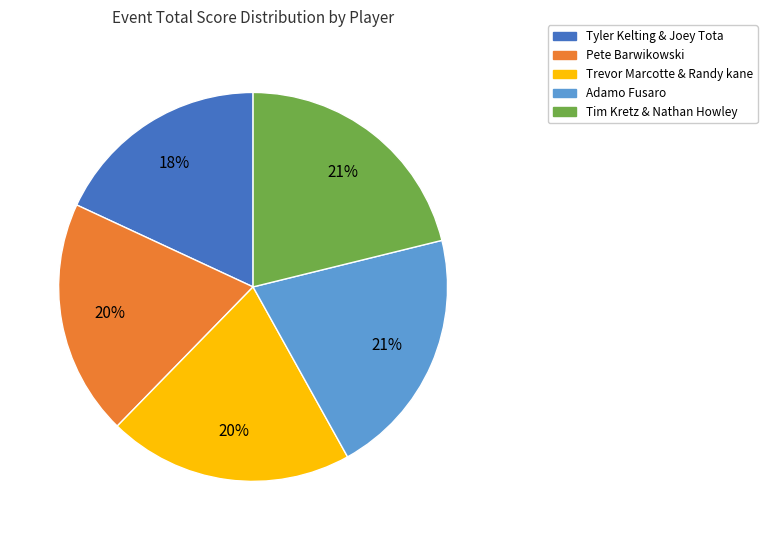

The Trevor Marcotte & Randy kane slice represents 30% of the pie. True or false?

False